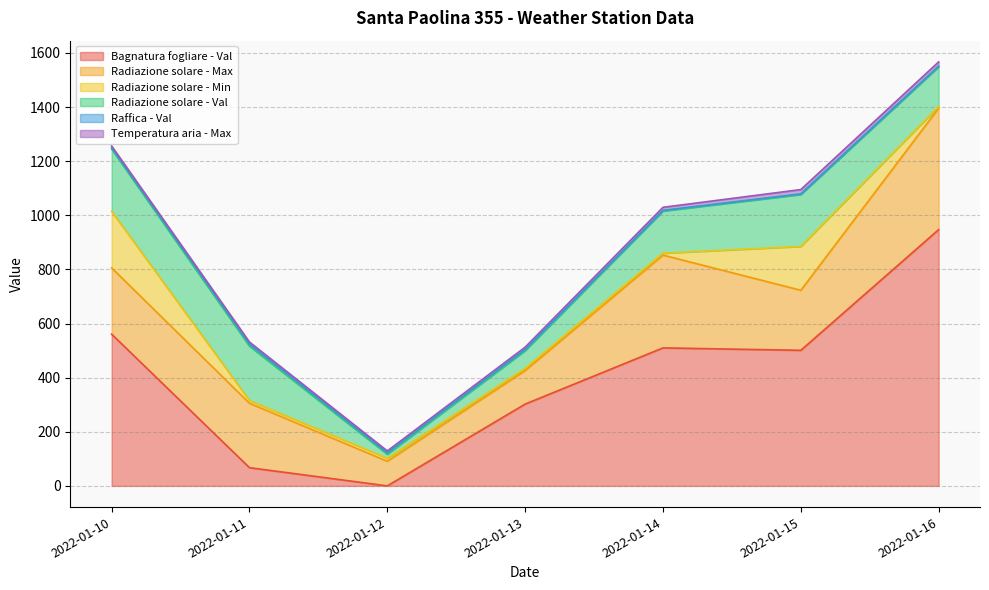

What is the sum of all Temperatura aria - Max values?

71.1